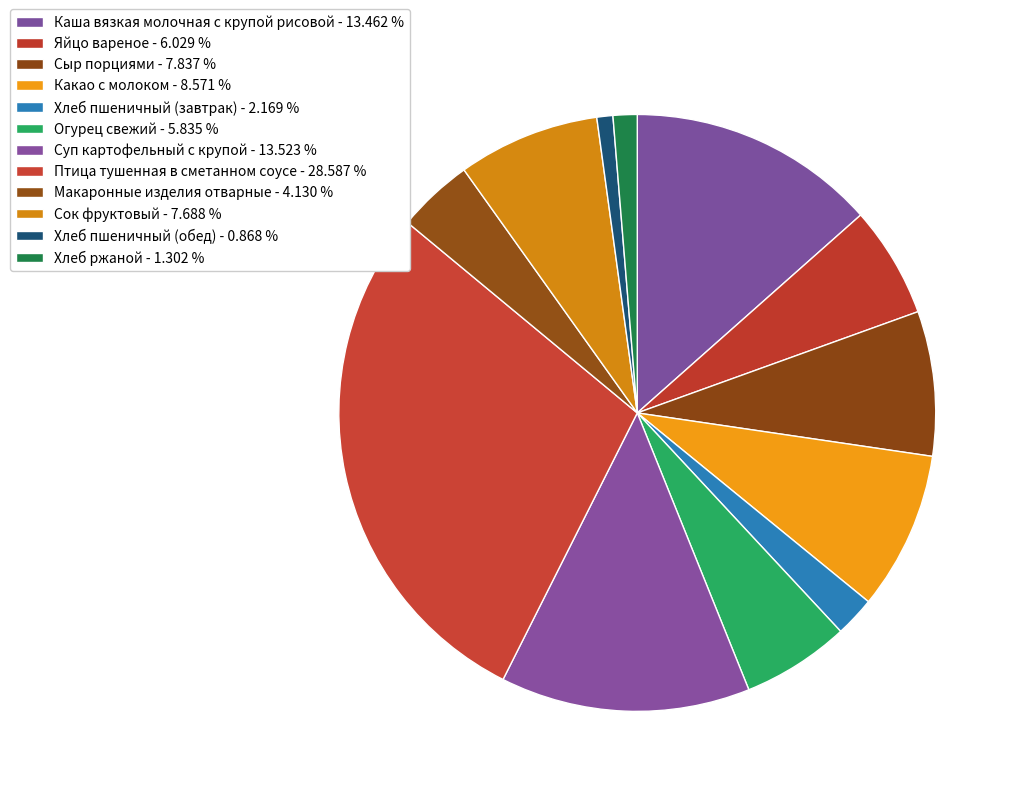

What is the ratio of the value at Каша вязкая молочная с крупой рисовой to the value at Птица тушенная в сметанном соусе?

0.5